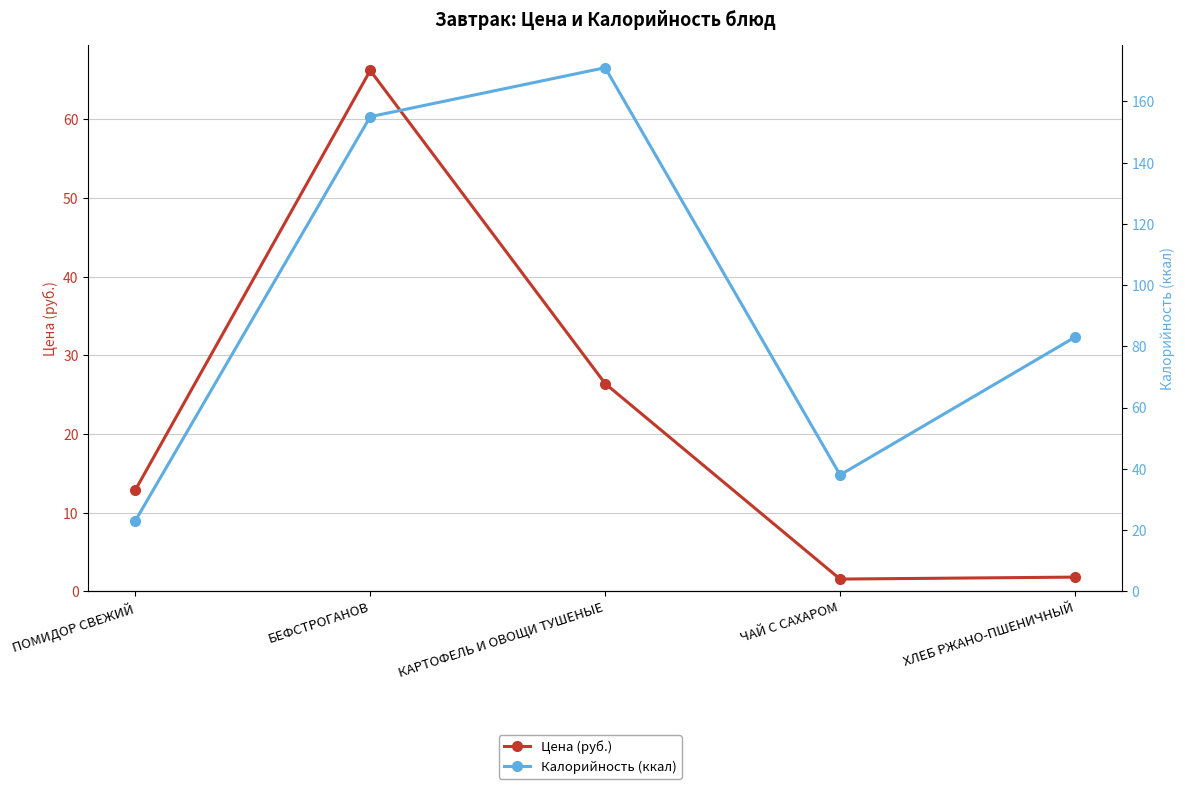

What are all the series names shown in the legend?

Цена (руб.), Калорийность (ккал)